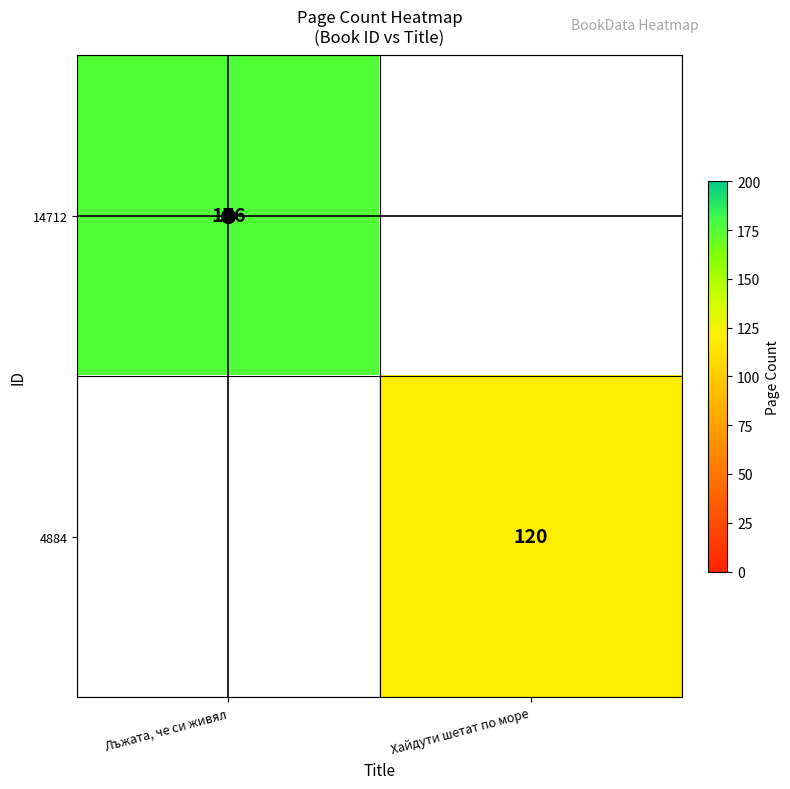

How many distinct data groups are displayed?

2